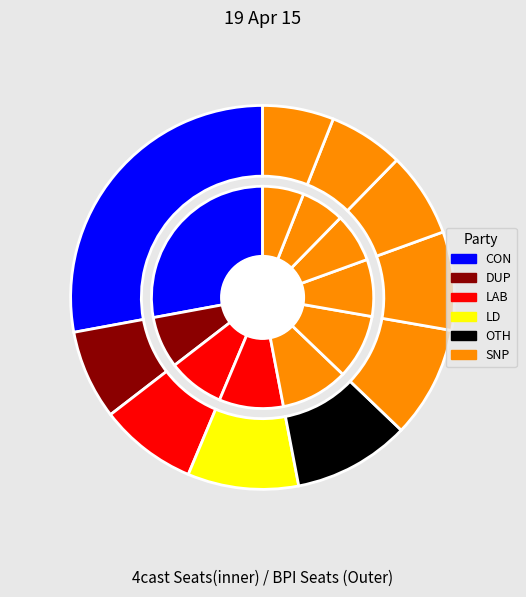

How many segments does this pie chart have?

10